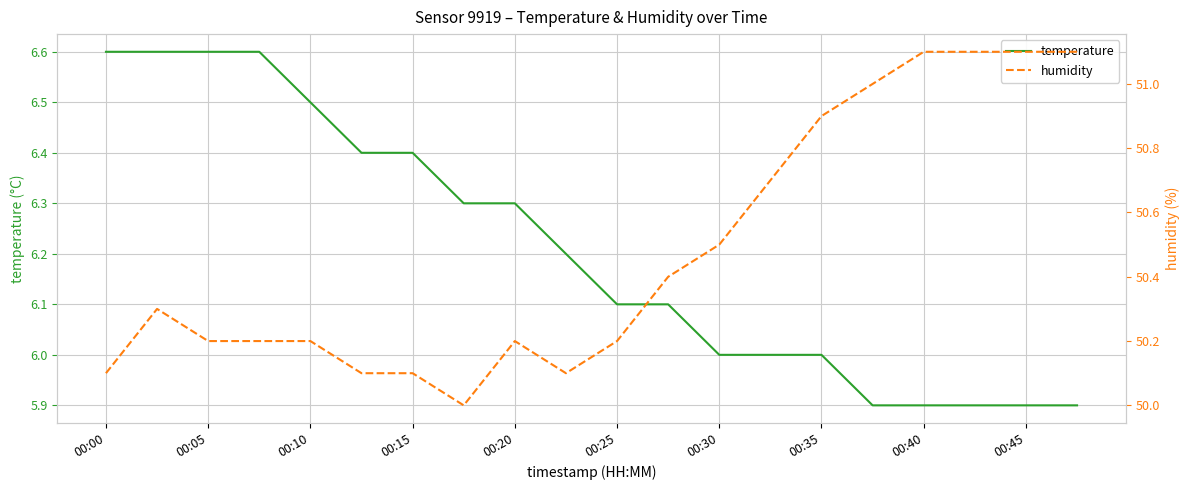

Reading right to left, transcribe all the data shown in this chart.

temperature: 5.9	5.9	5.9	5.9	5.9	6.0	6.0	6.0	6.1	6.1	6.2	6.3	6.3	6.4	6.4	6.5	6.6	6.6	6.6	6.6
humidity: 51.1	51.1	51.1	51.1	51.0	50.9	50.7	50.5	50.4	50.2	50.1	50.2	50.0	50.1	50.1	50.2	50.2	50.2	50.3	50.1